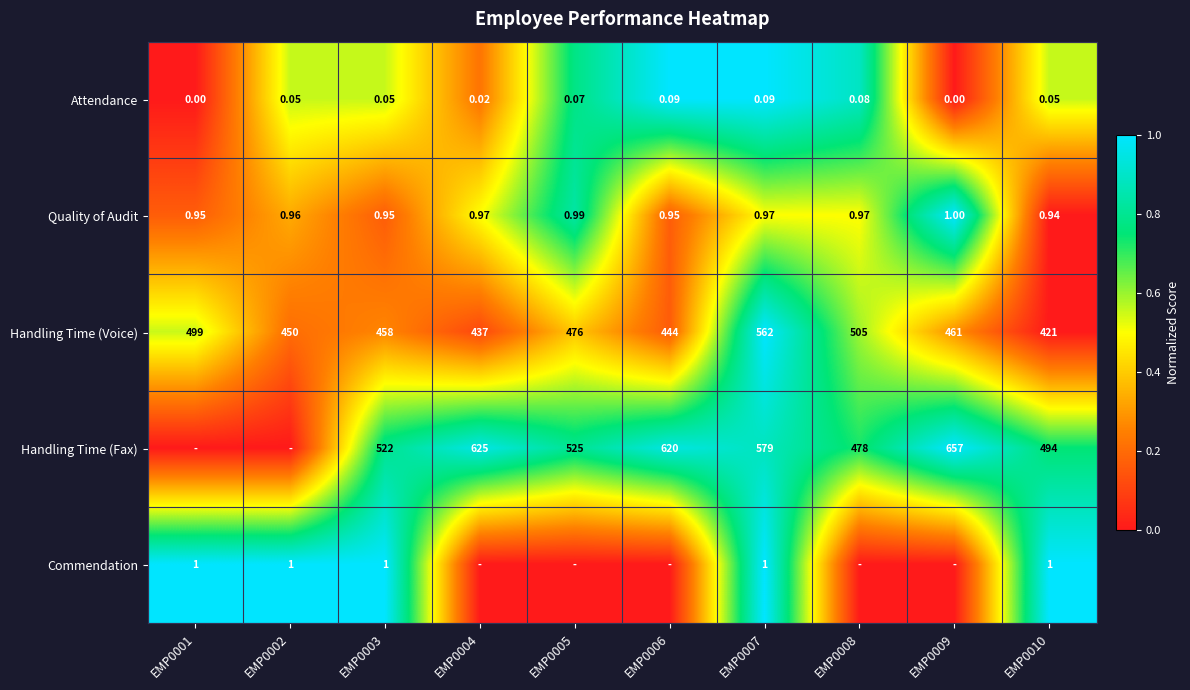

Rank the series at EMP0010 from highest to lowest value.

Handling Time (Fax), Handling Time (Voice), Commendation, Quality of Audit, Attendance